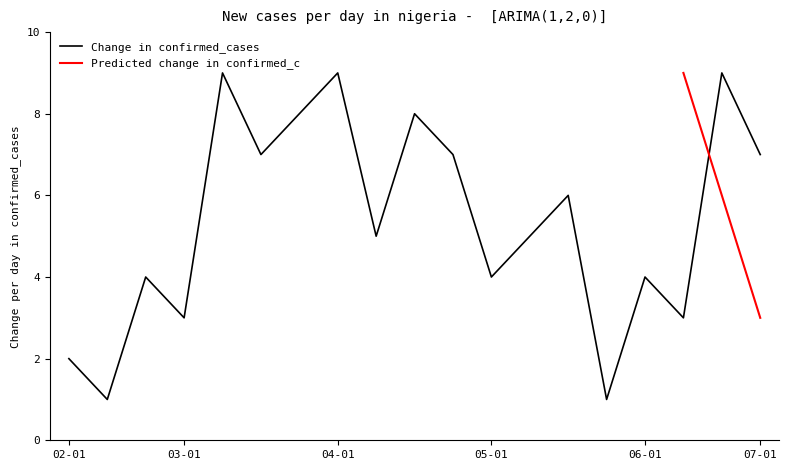

The col_8 series shows 4 at 10. True or false?

False